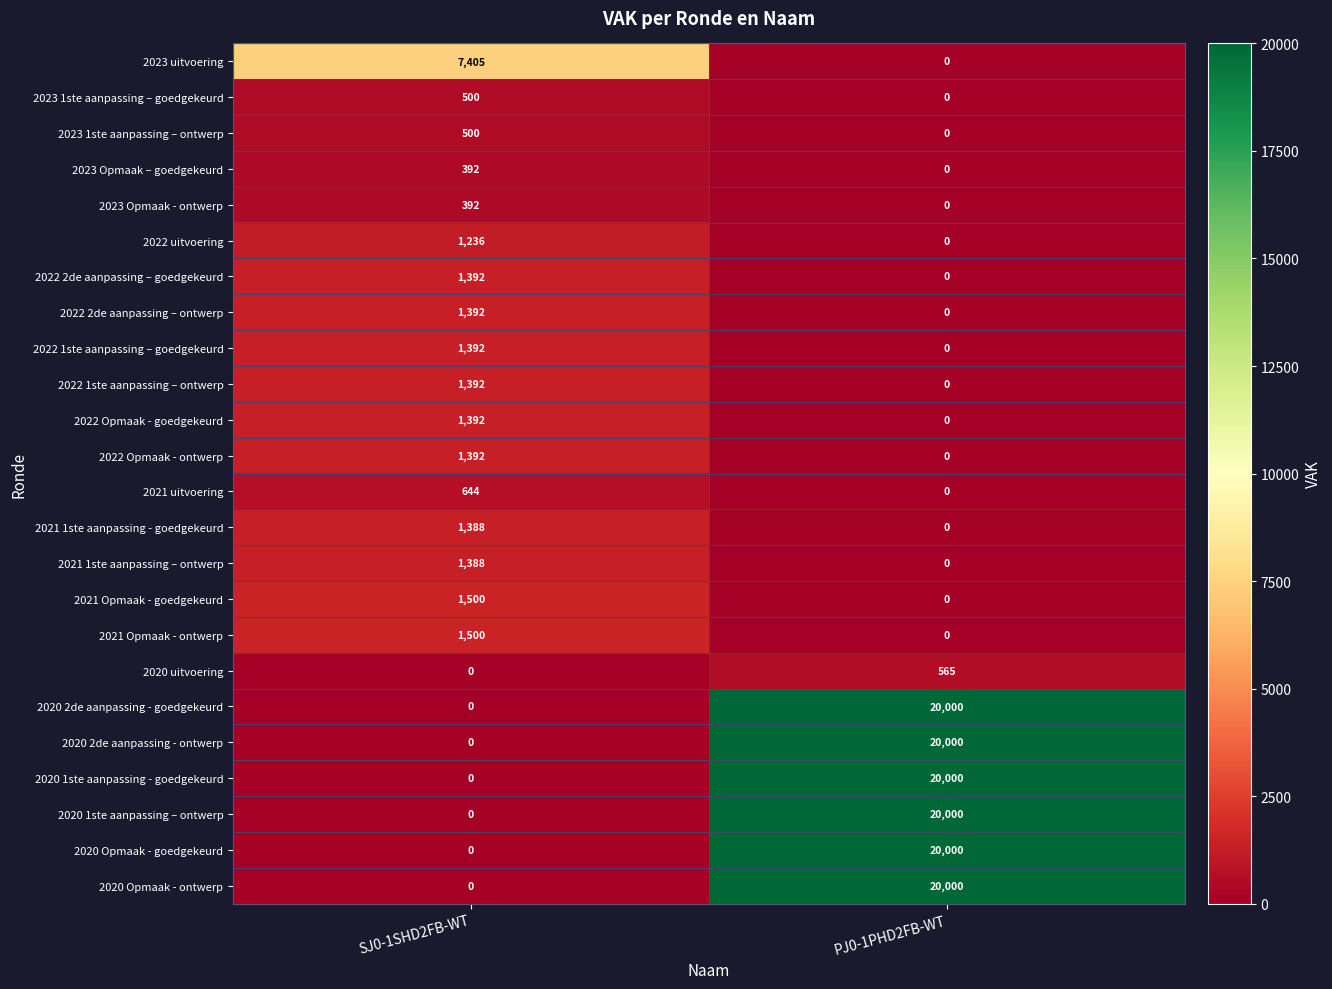

What is the approximate value of 2021 Opmaak - goedgekeurd at SJ0-1SHD2FB-WT?

1500